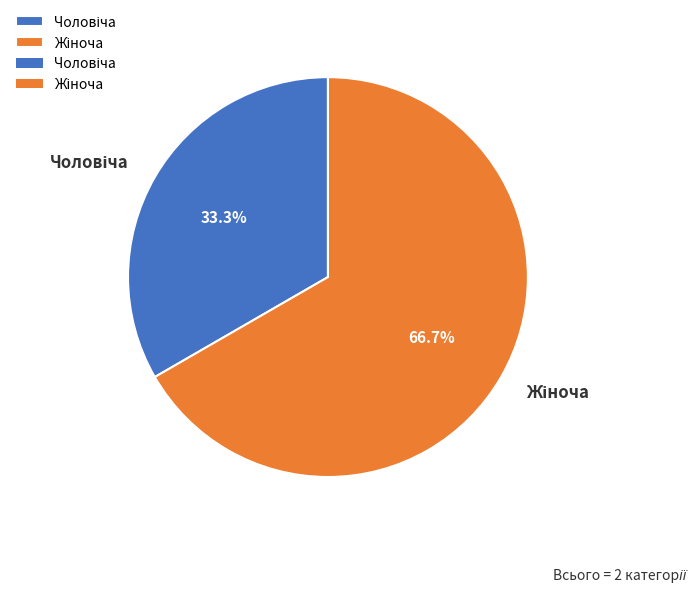

How many slices are in this pie chart?

2